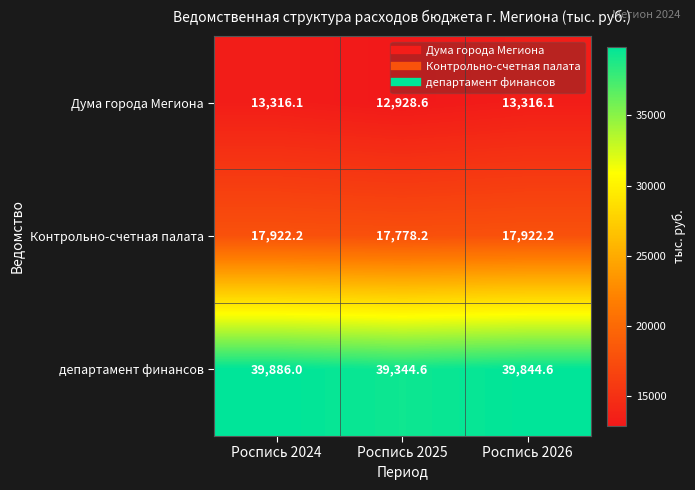

What is the difference between the maximum and minimum values in the Контрольно-счетная палата series?

144.0